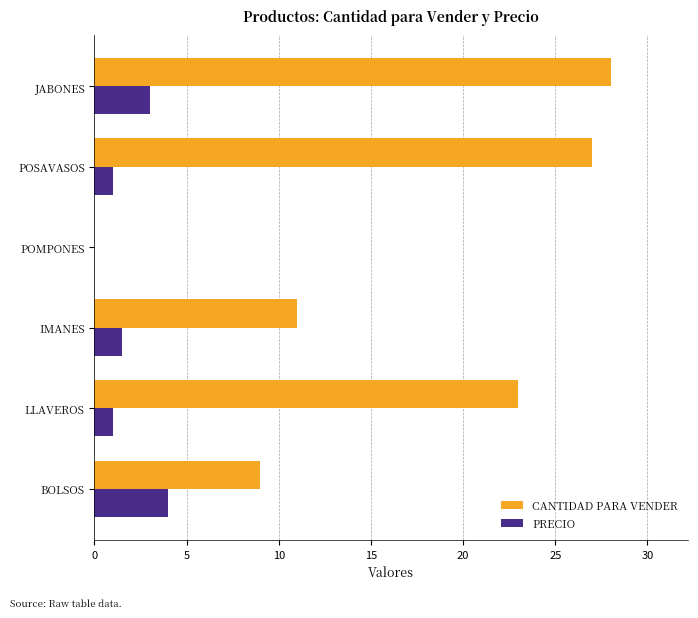

How many data points does each series have?

6